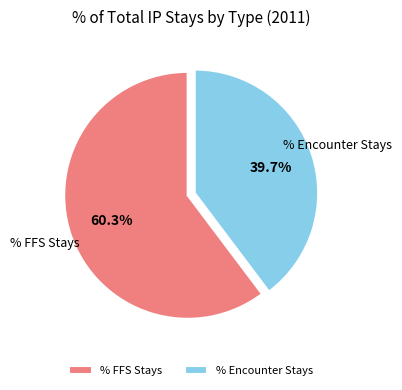

Which slice is the smallest?

% Encounter Stays